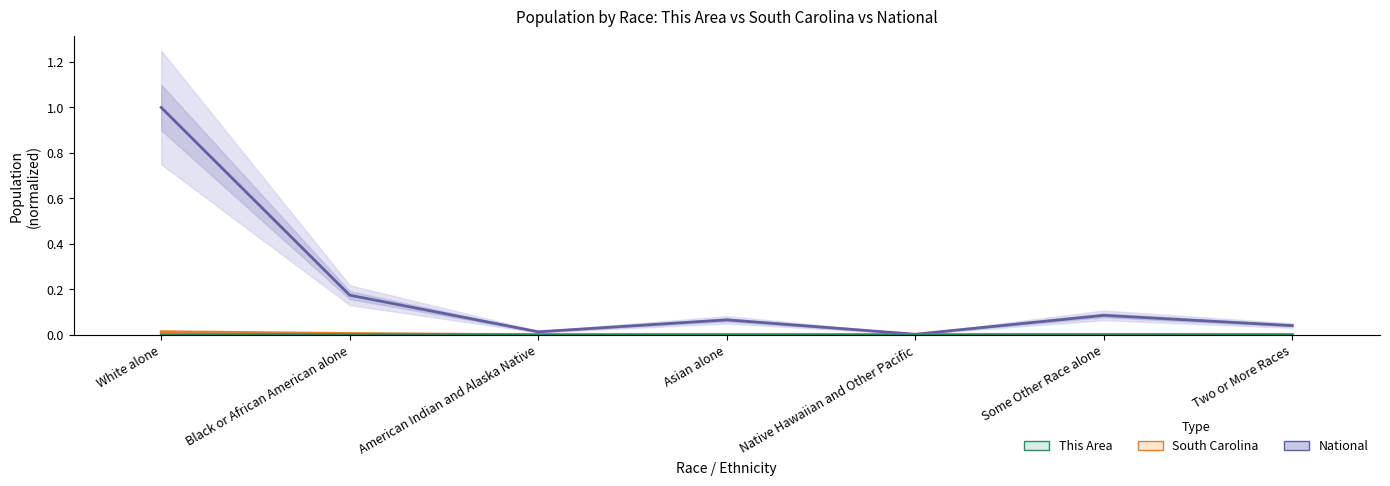

What is the greatest value displayed?

1.0